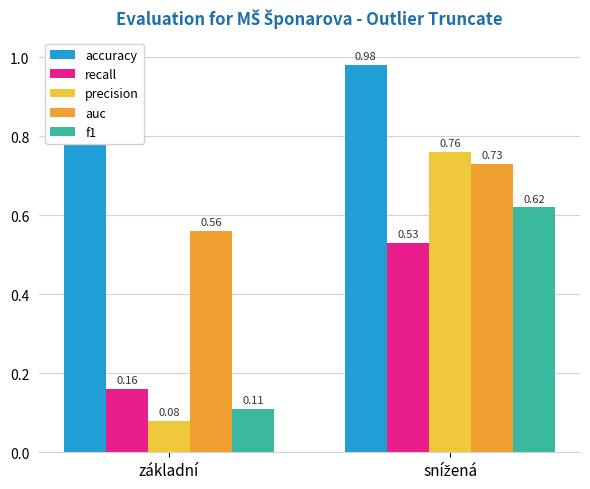

Reading left to right, what are all the values shown in this chart?

accuracy: základní=0.9	snížená=1.0
recall: základní=0.2	snížená=0.5
precision: základní=0.1	snížená=0.8
auc: základní=0.6	snížená=0.7
f1: základní=0.1	snížená=0.6